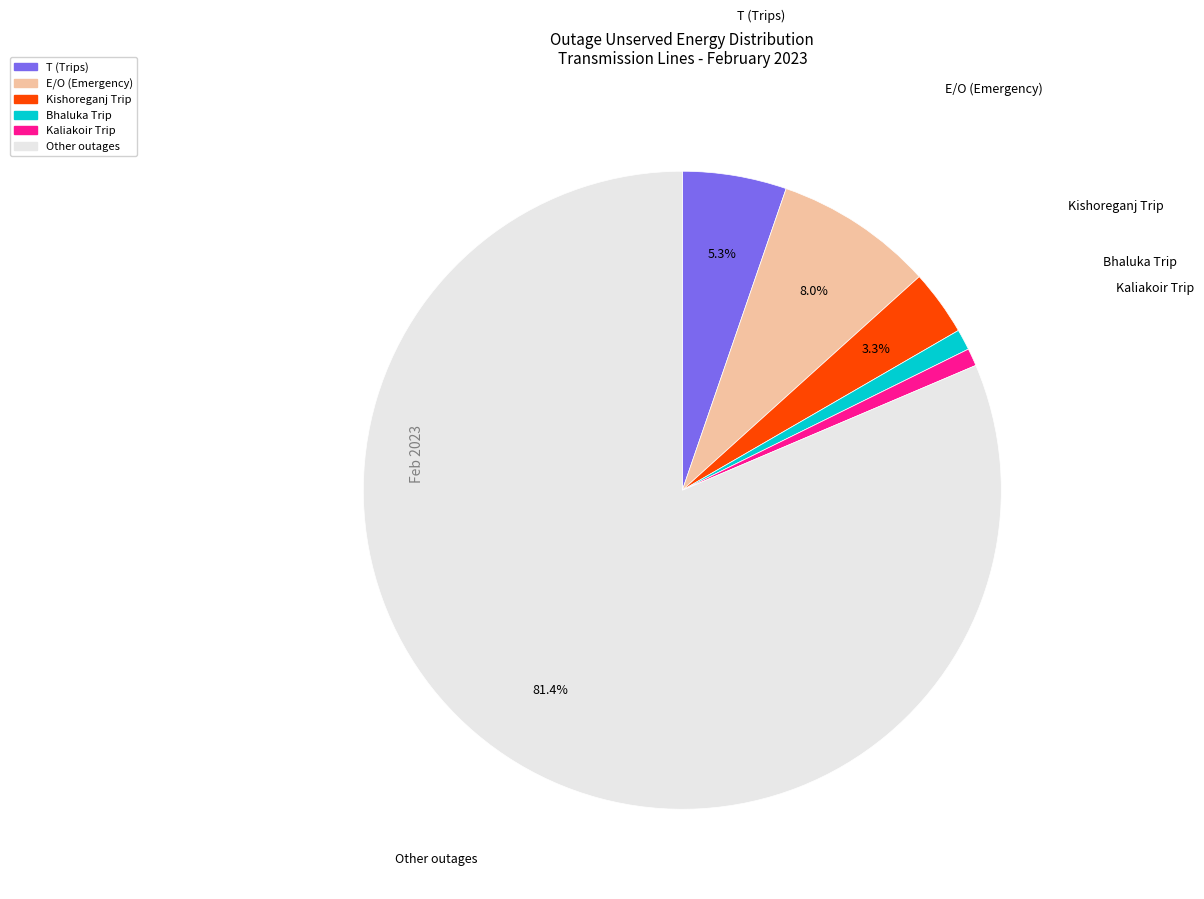

Does any single category account for the majority?

Yes